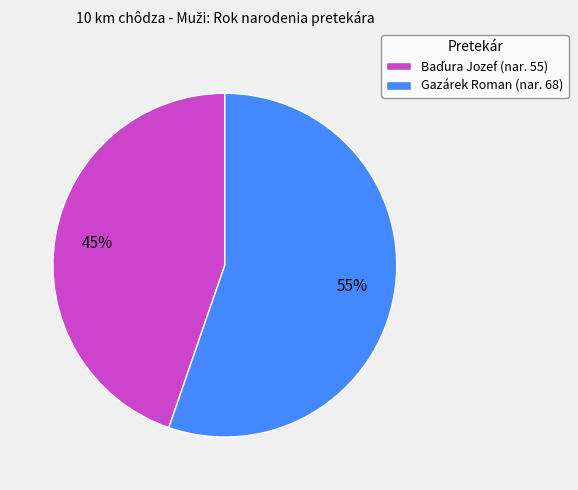

The Gazárek Roman (nar. 68) slice represents 42% of the pie. True or false?

False